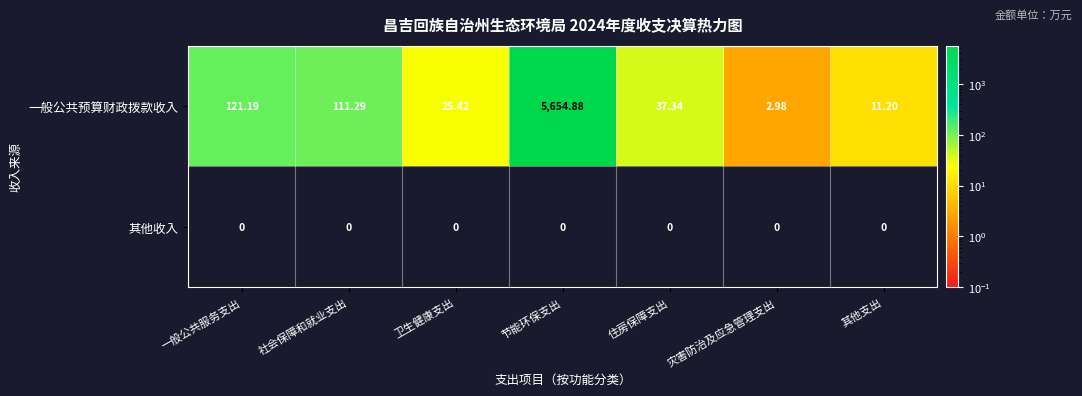

At which category is the sum across all series the highest?

节能环保支出